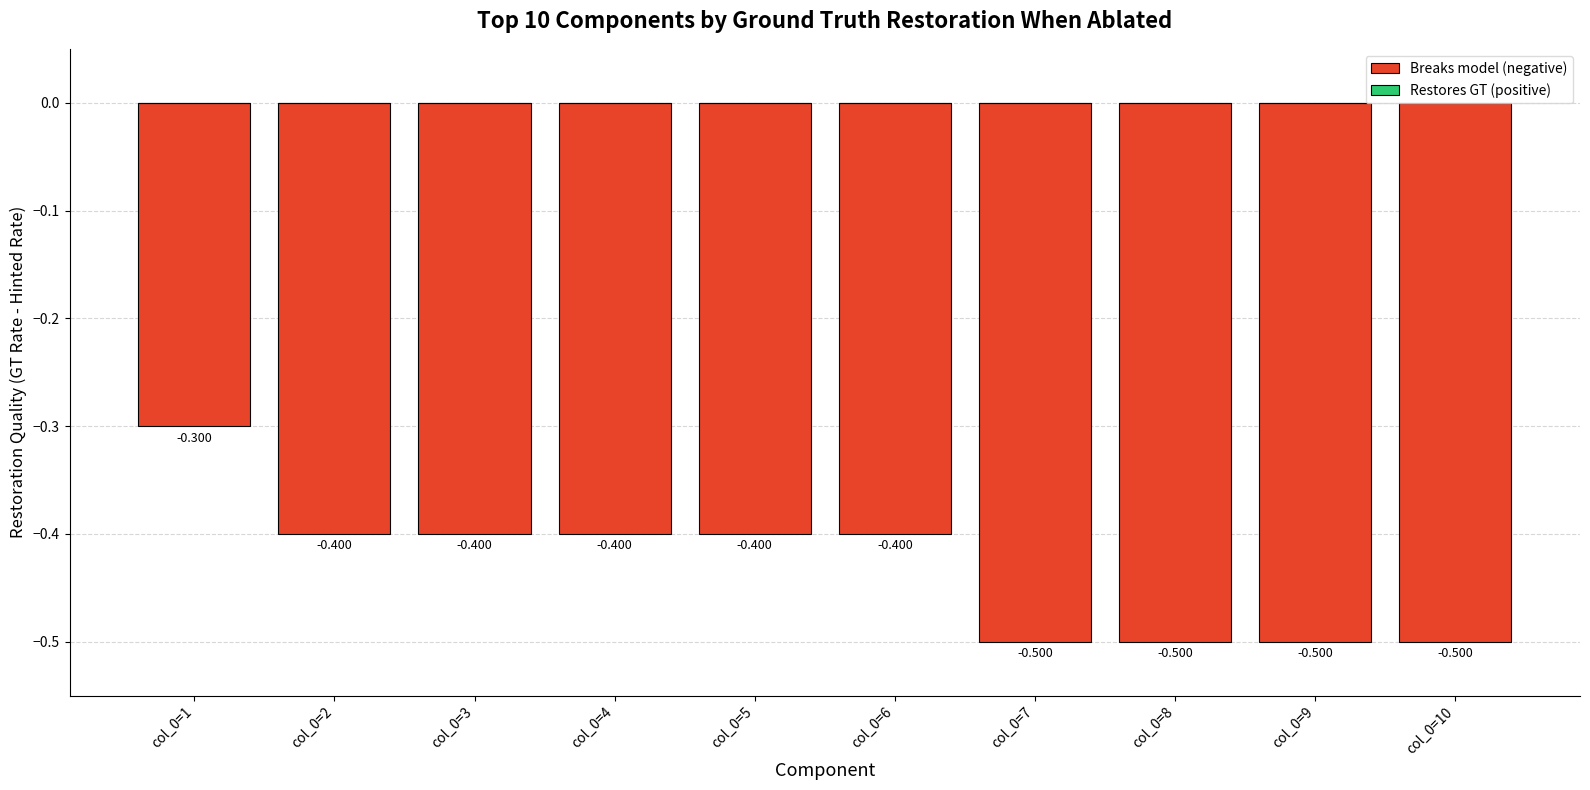

How many bars are there in total?

10